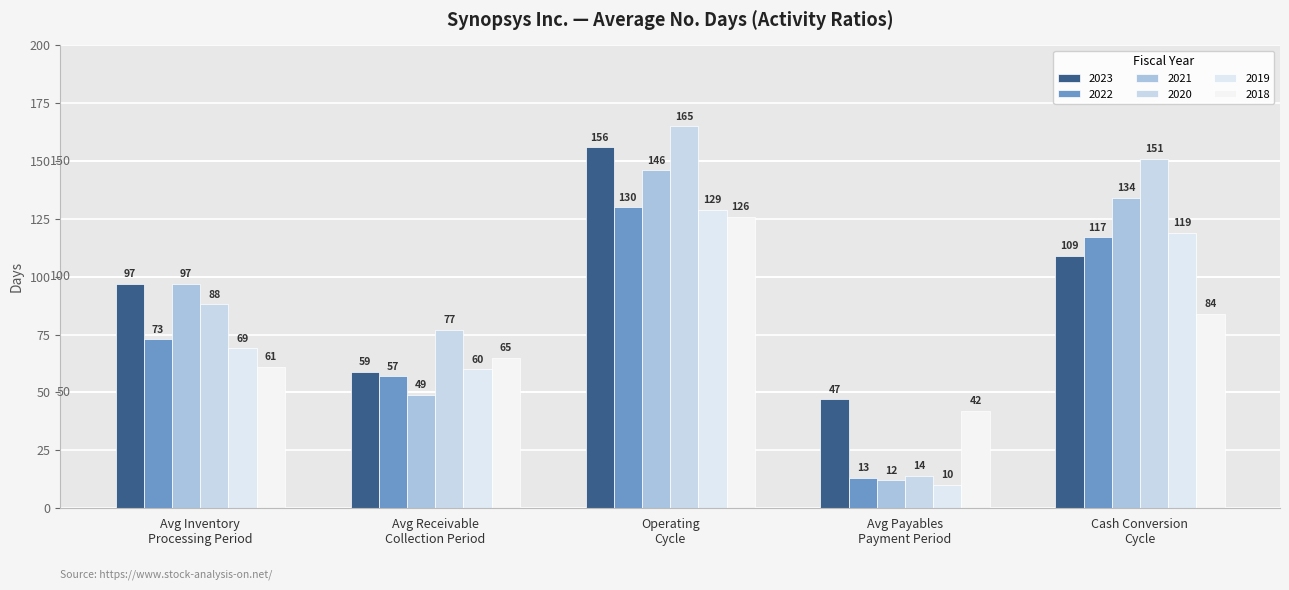

Reading left to right, what are all the values shown in this chart?

2023: 97	59	156	47	109
2022: 73	57	130	13	117
2021: 97	49	146	12	134
2020: 88	77	165	14	151
2019: 69	60	129	10	119
2018: 61	65	126	42	84